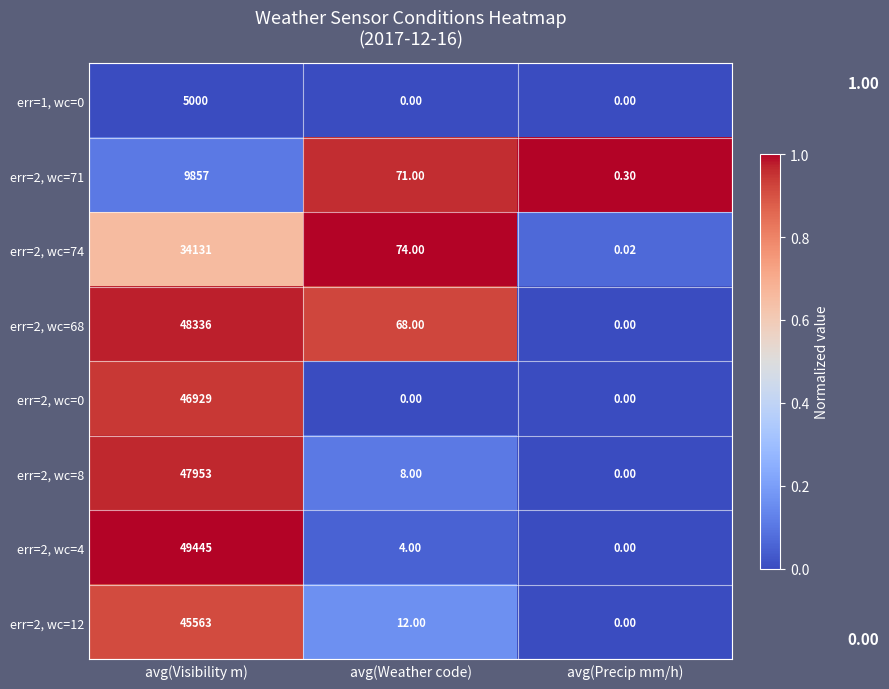

Rank the categories by err=2, wc=68 value from lowest to highest.

avg(Precip mm/h), avg(Weather code), avg(Visibility m)